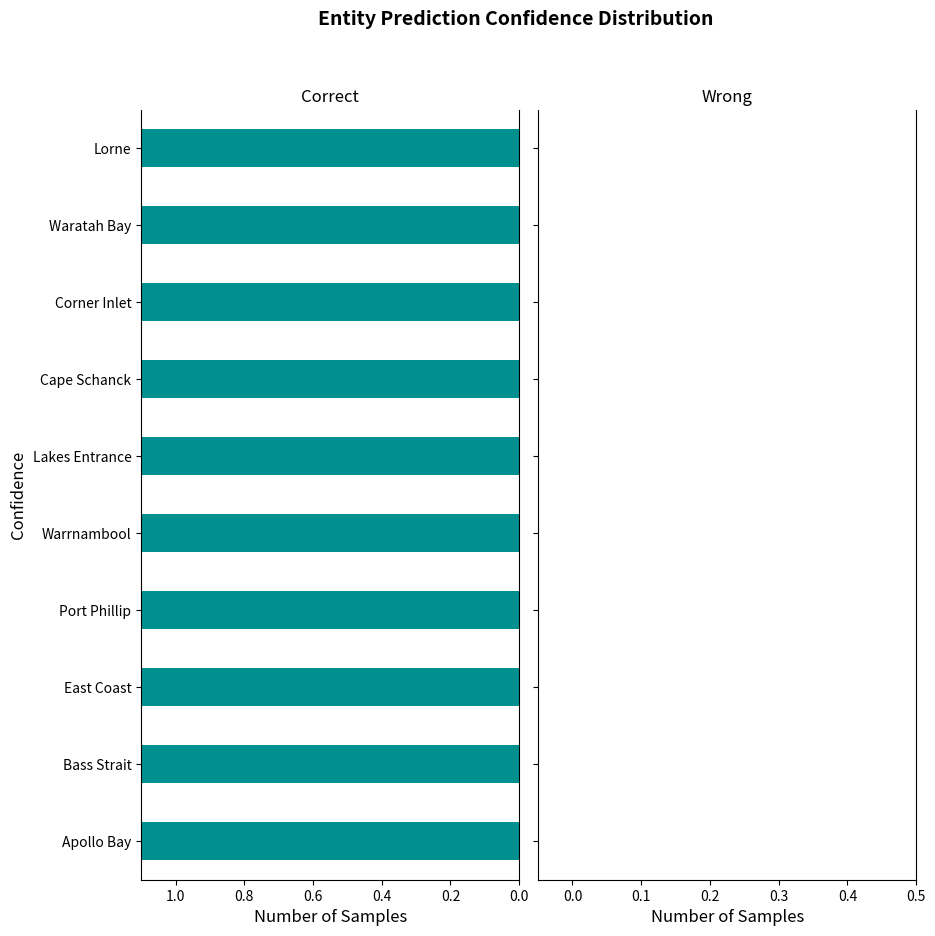

True or false: Correct has a value of 0.7 at 1.0.

False